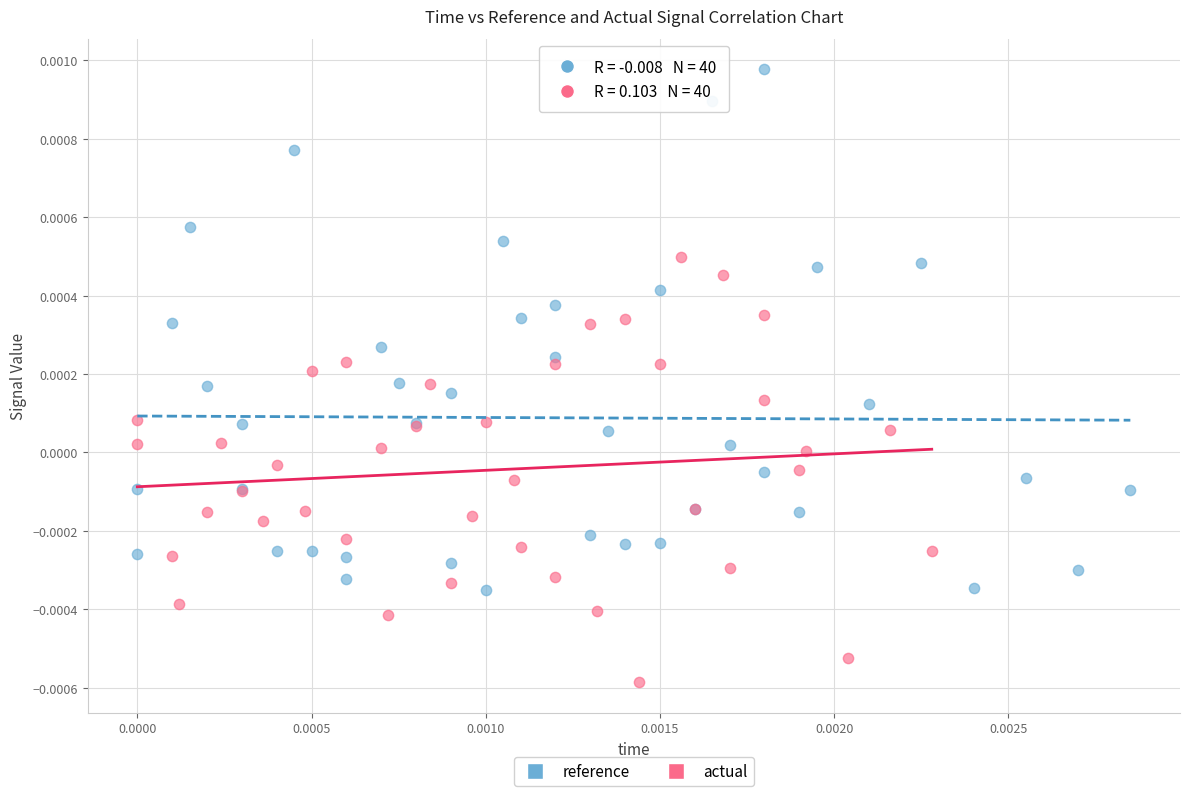

Which series contains the lowest Y value?

actual